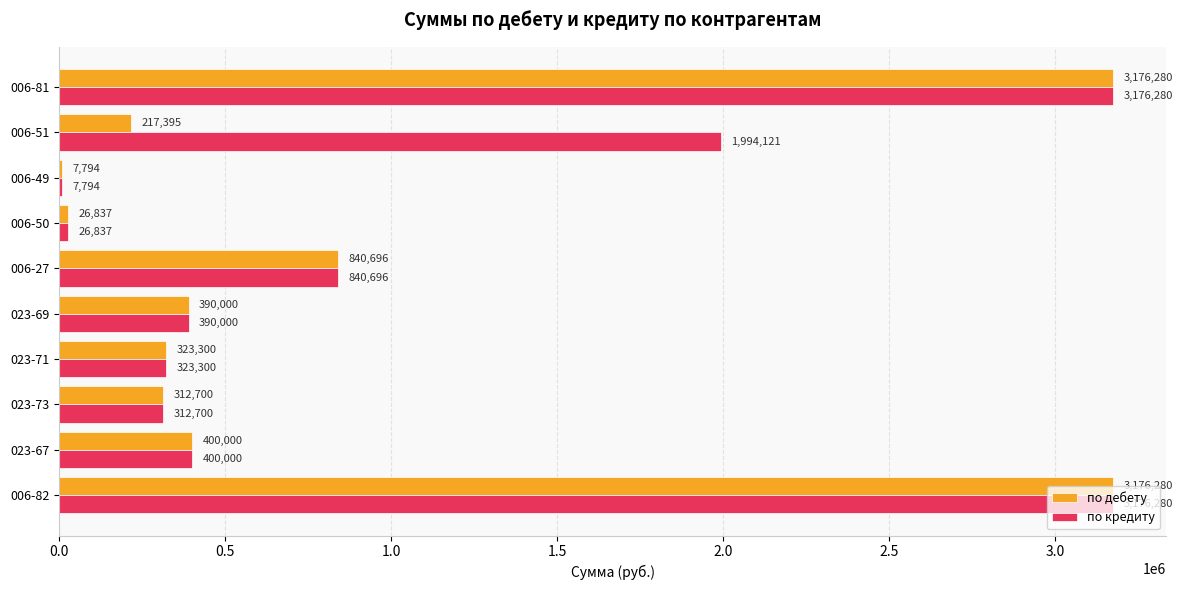

How many series are shown in this chart?

2